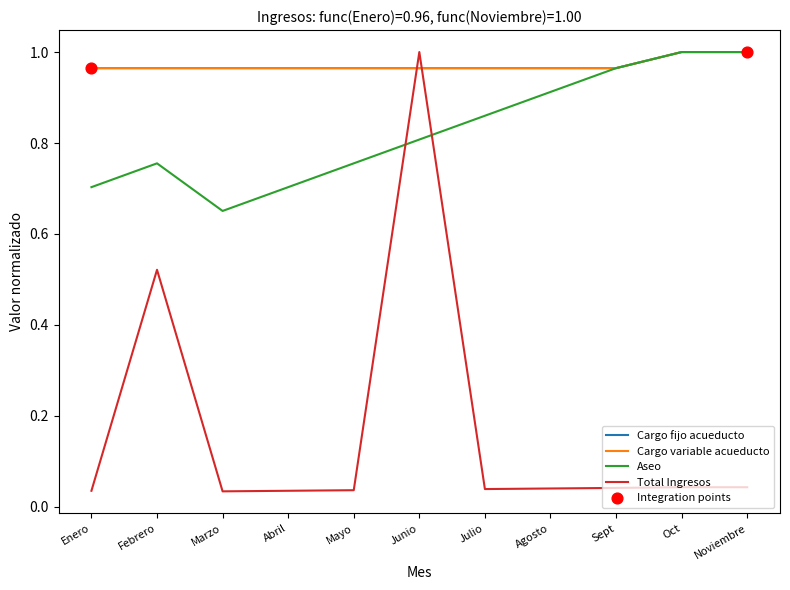

Does the chart have visible grid lines?

No